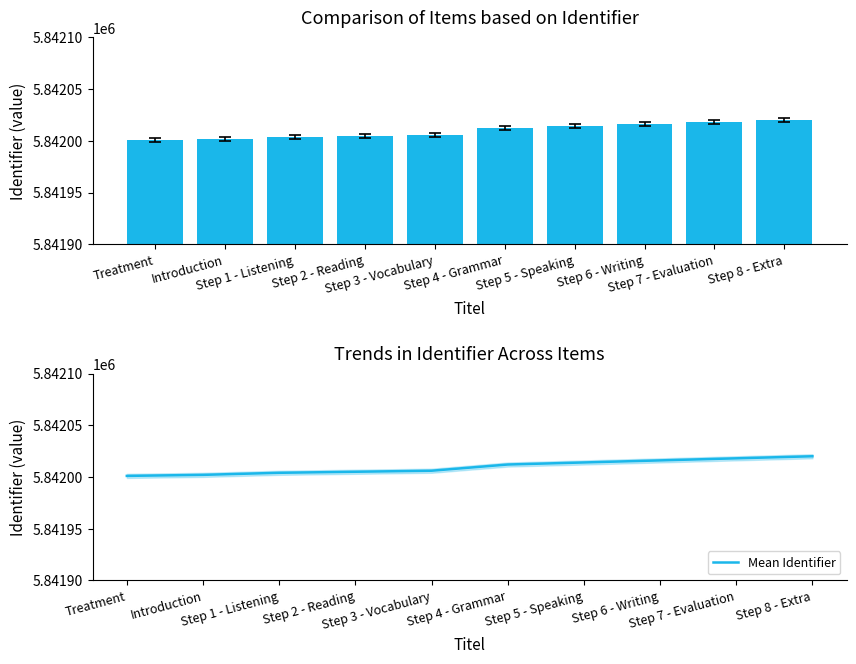

Rank the series at Step 8 - Extra from lowest to highest value.

Identifier, Mean Identifier